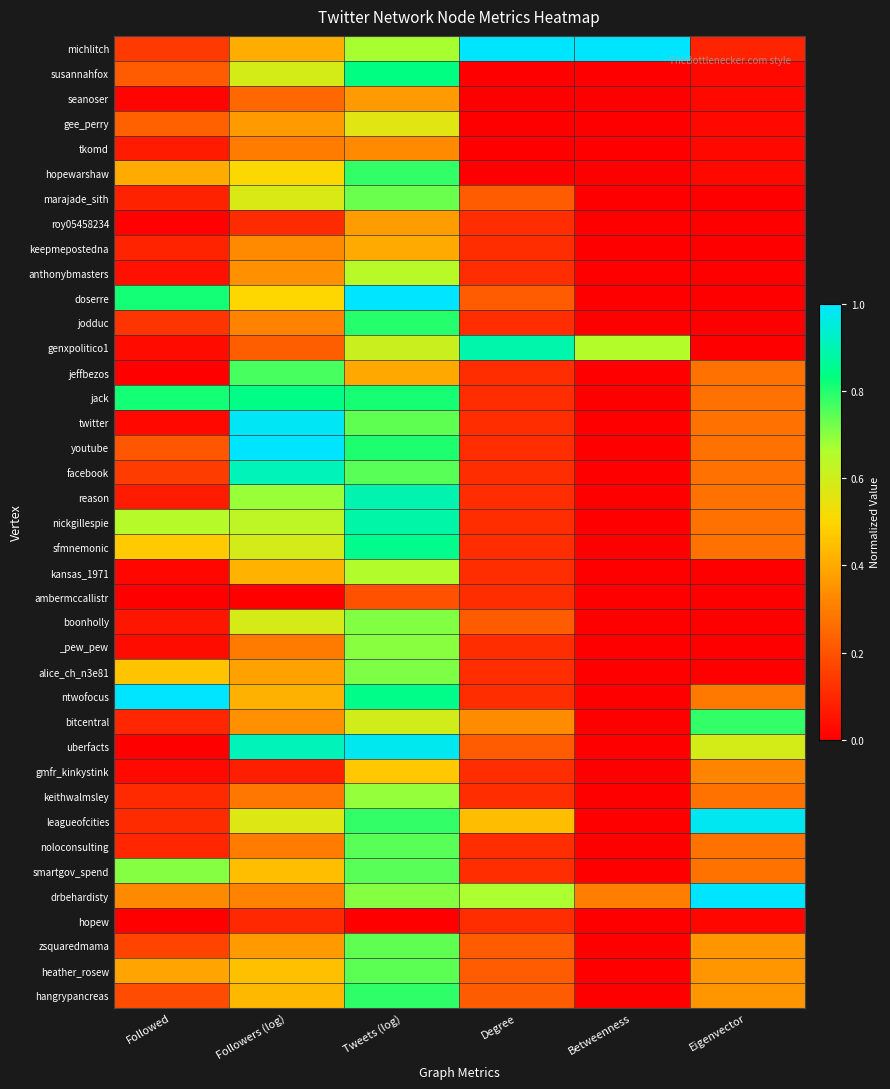

Rank the series at Degree from highest to lowest value.

michlitch, genxpolitico1, drbehardisty, leagueofcities, bitcentral, marajade_sith, doserre, boonholly, uberfacts, zsquaredmama, heather_rosew, hangrypancreas, roy05458234, keepmepostedna, anthonybmasters, jodduc, jeffbezos, jack, twitter, youtube, facebook, reason, nickgillespie, sfmnemonic, kansas_1971, ambermccallistr, _pew_pew, alice_ch_n3e81, ntwofocus, gmfr_kinkystink, keithwalmsley, noloconsulting, smartgov_spend, hopew, susannahfox, seanoser, gee_perry, tkomd, hopewarshaw